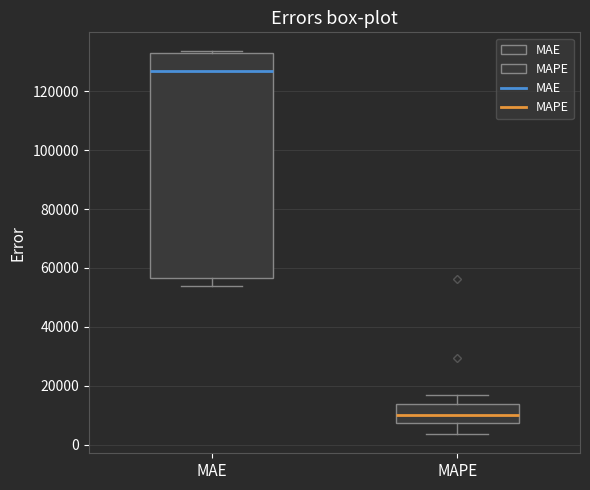

Reading left to right, read every box against the y-axis: the position of its median line, the range the box covers, and the ends of its whiskers. The values are not printed on the chart, so give them approximately, as read against the axis.

MAE: median 126000, box 56000 to 132000, whiskers 54000 to 134000
MAPE: median 10000, box 8000 to 14000, whiskers 4000 to 18000